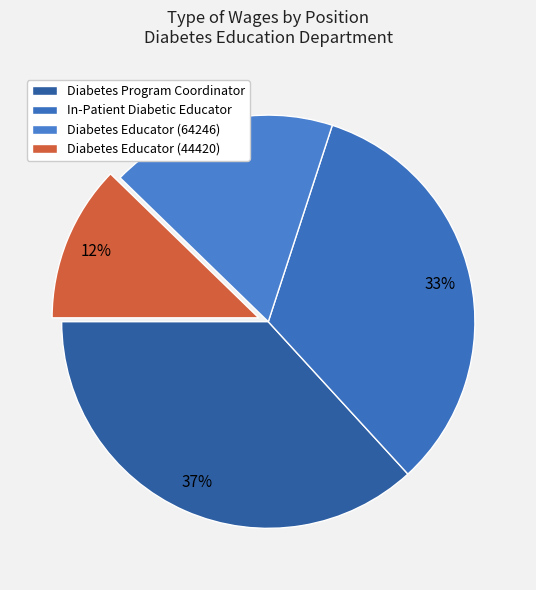

Which has a higher value, Diabetes Educator (64246) or Diabetes Program Coordinator?

Diabetes Program Coordinator